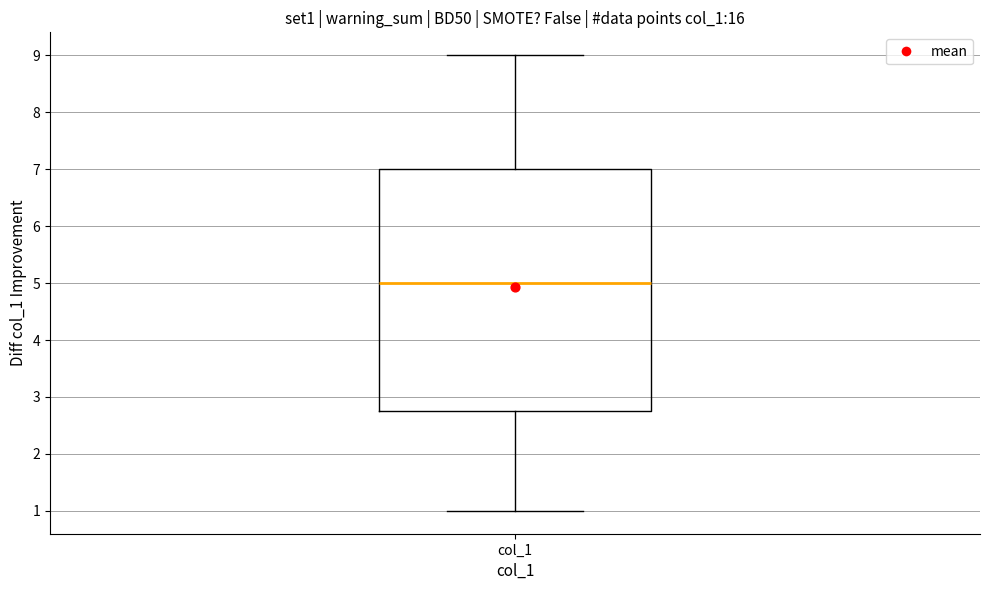

Transcribe this box plot: give where the median line is, the range the box spans, and where the two whiskers end, as read against the y-axis. The values are not printed on the chart, so give them approximately, as read against the axis.

median 5.0, box 2.8 to 7.0, whiskers 1.0 to 9.0